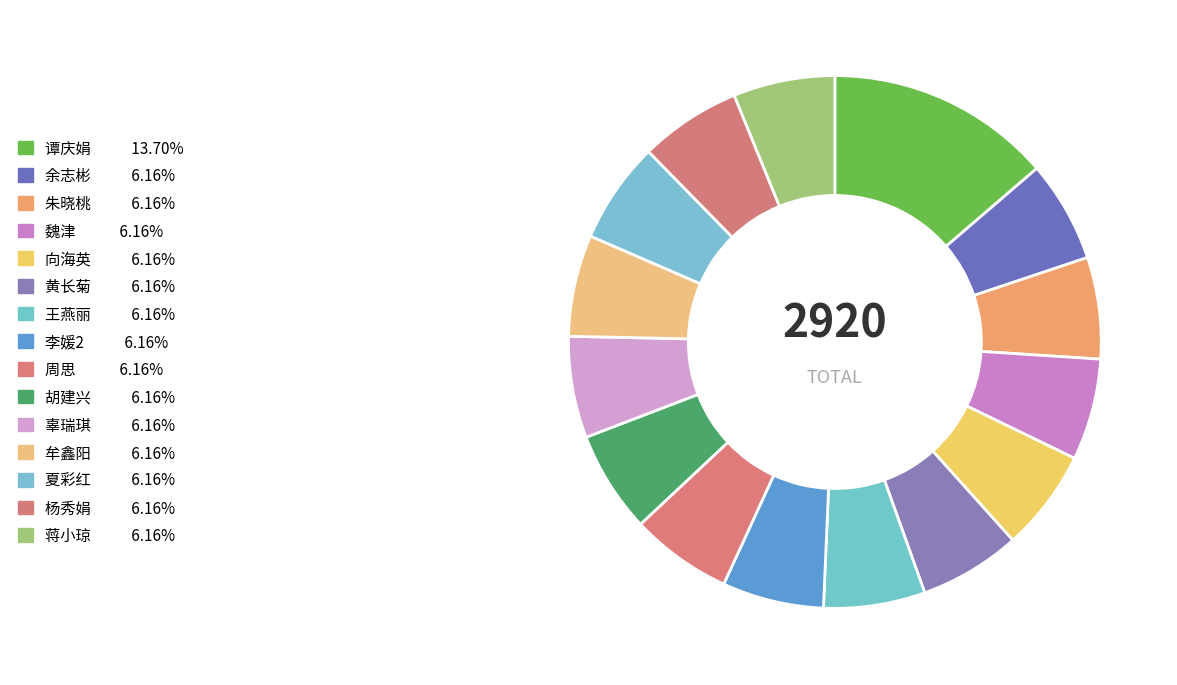

Rank the categories by value from highest to lowest.

谭庆娟, 余志彬, 朱晓桃, 魏津, 向海英, 黄长菊, 王燕丽, 李媛2, 周思, 胡建兴, 辜瑞琪, 牟鑫阳, 夏彩红, 杨秀娟, 蒋小琼